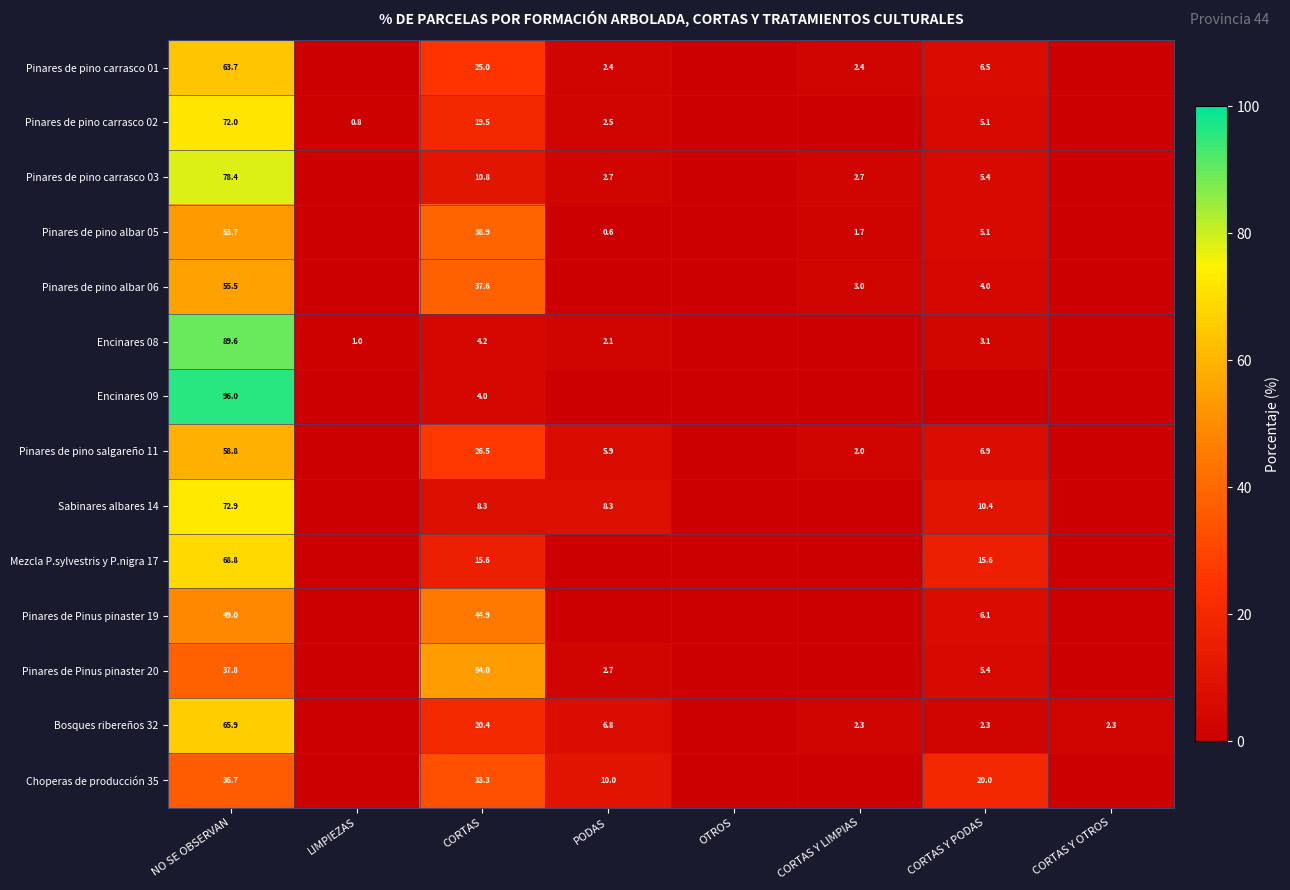

Is it true that Bosques ribereños 32 equals 20.4 at CORTAS?

True